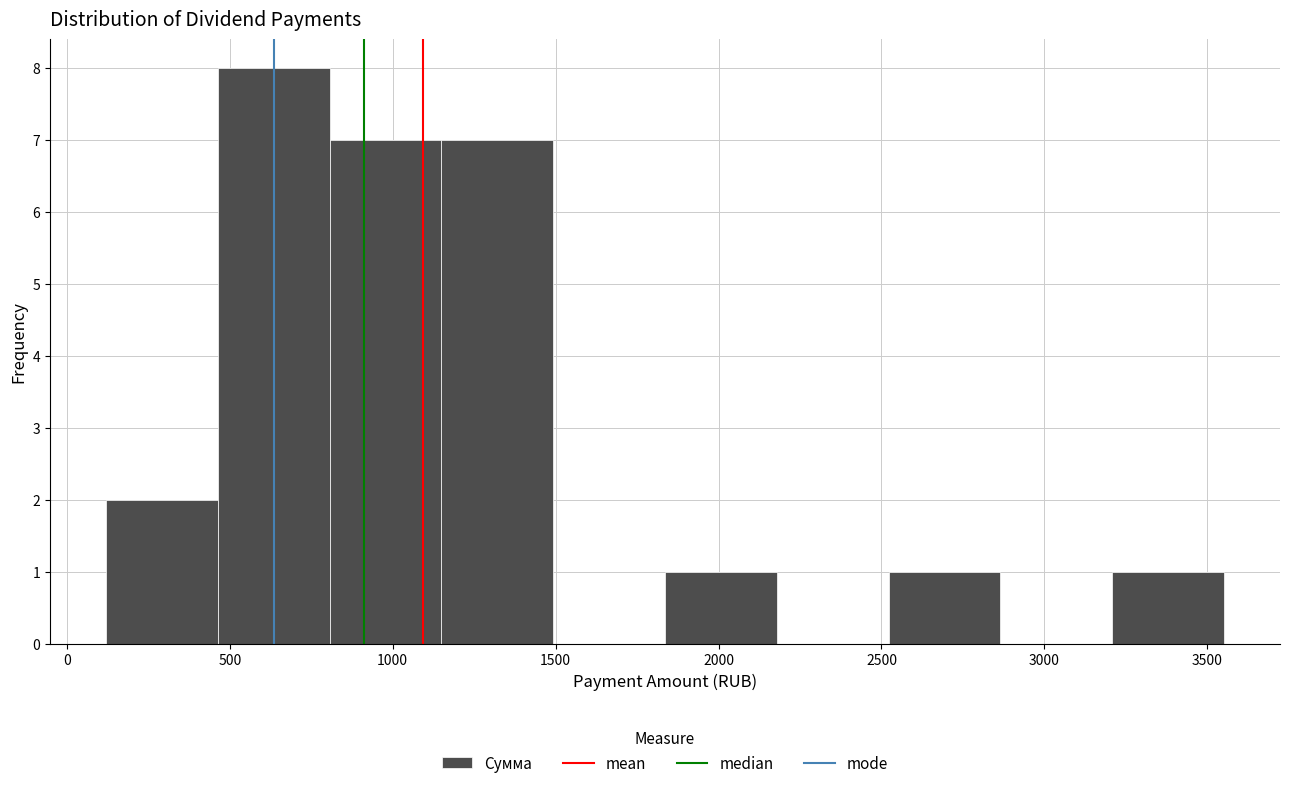

How tall is the bar that spans 800 to 1150 on the x-axis? Neither the bar edges nor the heights are printed on the chart, so give them approximately, as read against the axes.

7